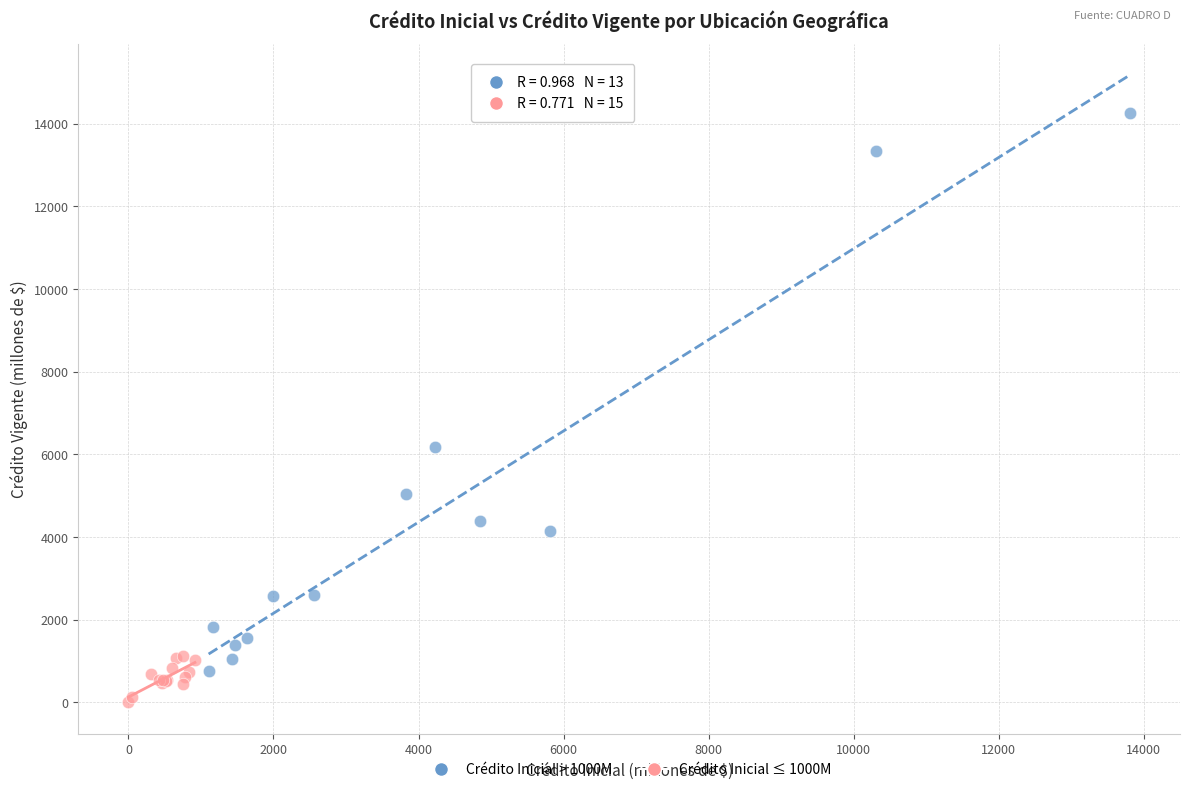

Which series has the widest spread of Y values?

Crédito Inicial > 1000M